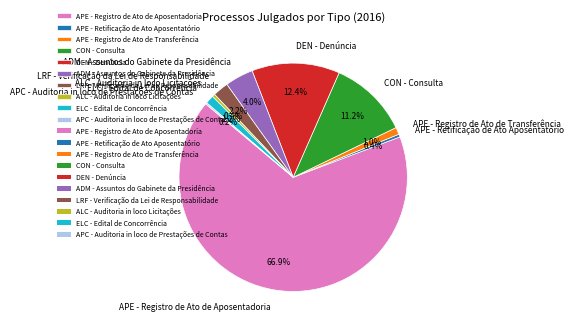

Combined, what portion of the pie is APE - Registro de Ato de Transferência and ADM - Assuntos do Gabinete da Presidência?

5.0%